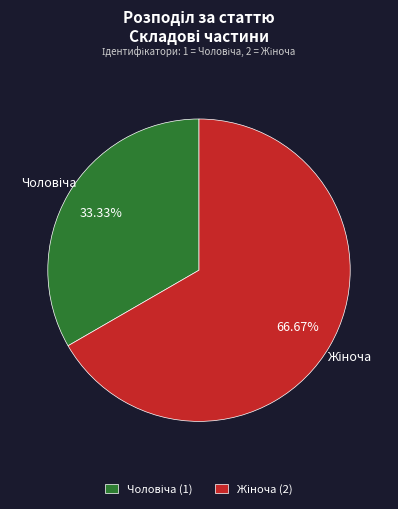

Count the number of slices in the pie.

2